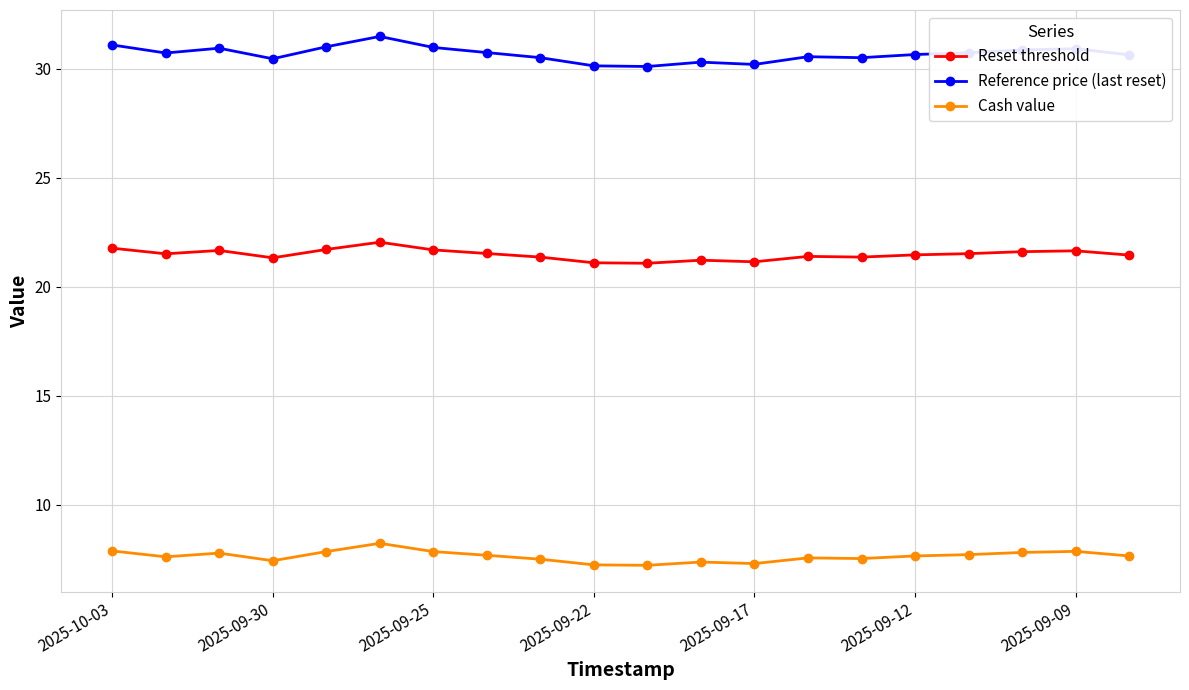

Which series has the largest total across all categories?

Reference price (last reset)